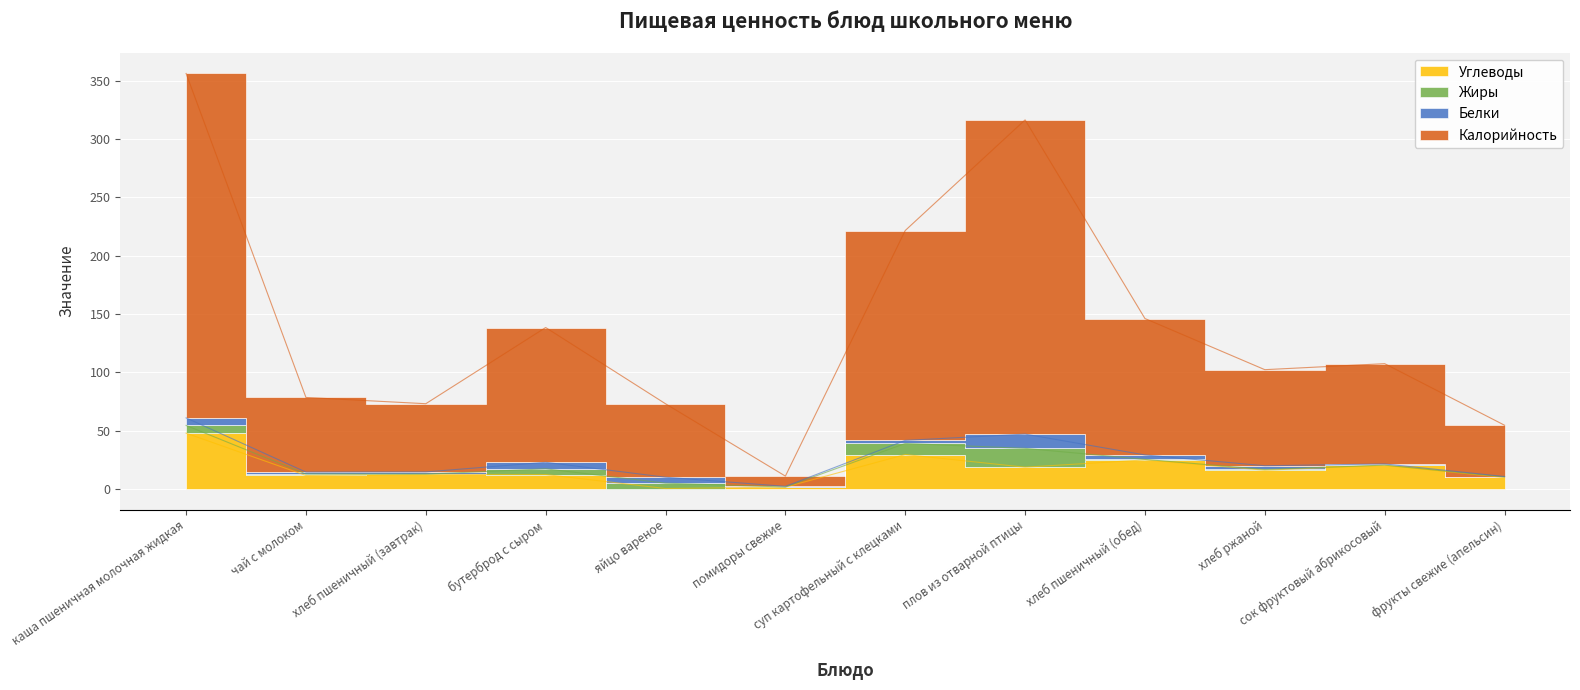

Where is the first local minimum for Калорийность?

хлеб пшеничный (завтрак)